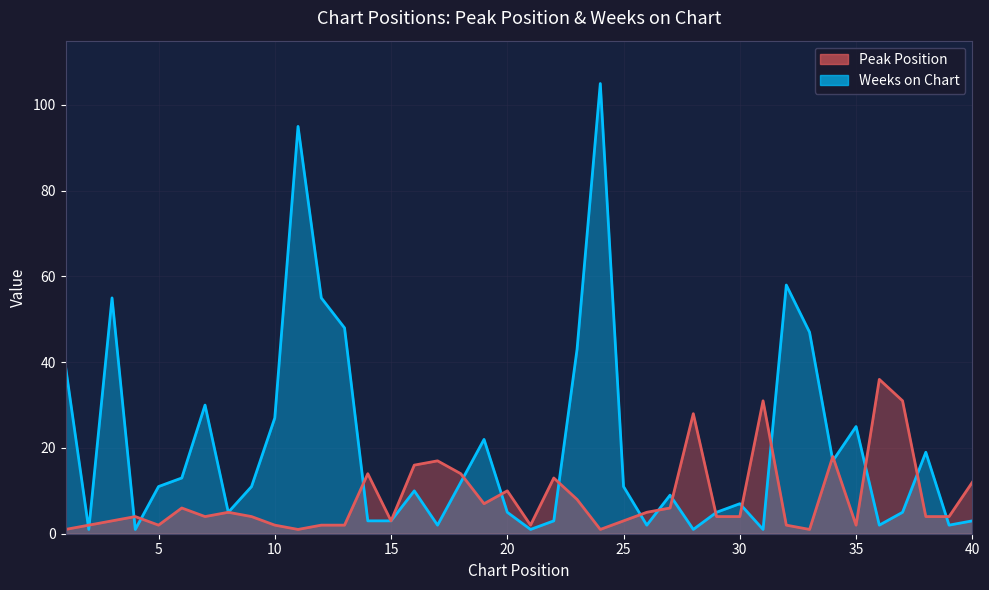

What is the average value of the Peak Position series?

8